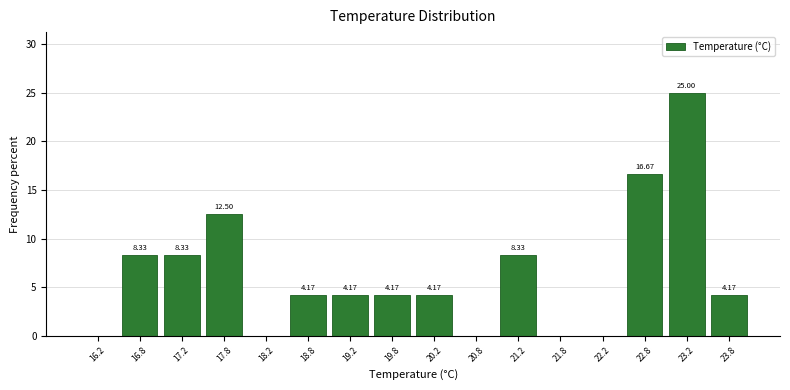

Which range on the x-axis has the tallest bar?

23.0 to 23.5